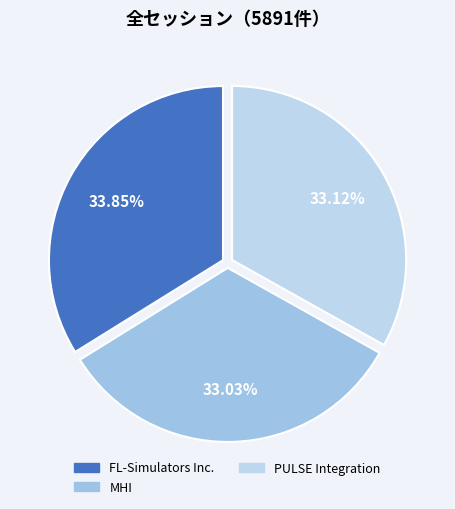

To the nearest percent, what is the combined percentage of PULSE Integration and MHI?

66%